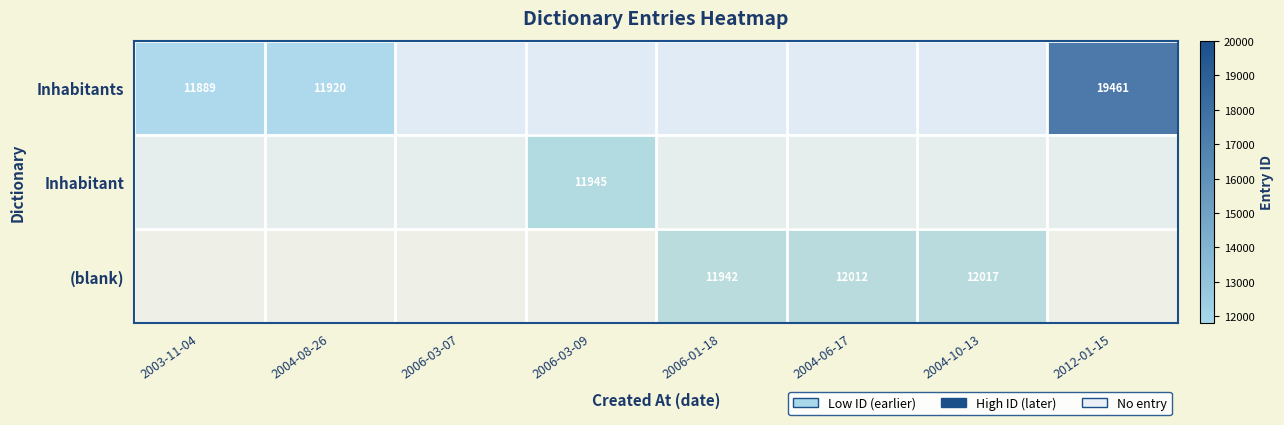

Is it true that (blank) equals 19527 at 2004-06-17?

False